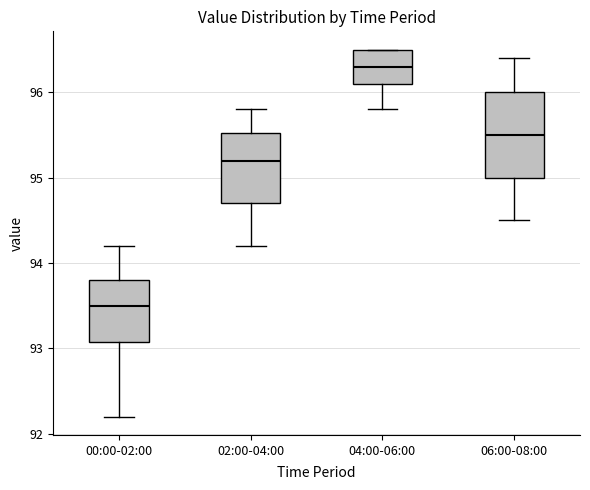

Reading left to right, transcribe this box plot: for each box, give where its median line is, the range the box spans, and where its two whiskers end, as read against the y-axis. The values are not printed on the chart, so give them approximately, as read against the axis.

00:00-02:00: median 93.5, box 93.1 to 93.8, whiskers 92.2 to 94.2
02:00-04:00: median 95.2, box 94.7 to 95.5, whiskers 94.2 to 95.8
04:00-06:00: median 96.3, box 96.1 to 96.5, whiskers 95.8 to 96.5
06:00-08:00: median 95.5, box 95.0 to 96.0, whiskers 94.5 to 96.4